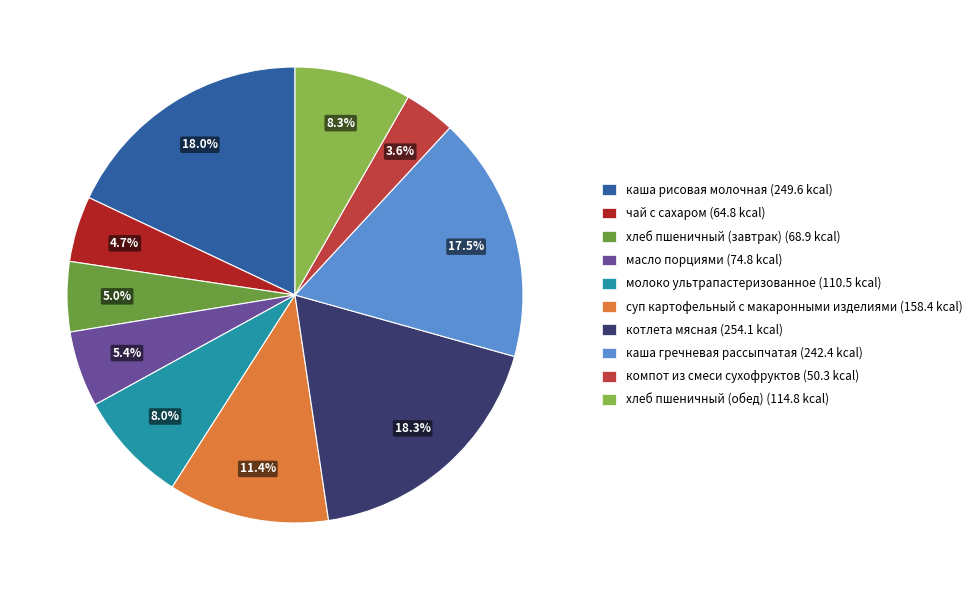

To the nearest percent, what is the difference between the компот из смеси сухофруктов and молоко ультрапастеризованное slice percentages?

4%